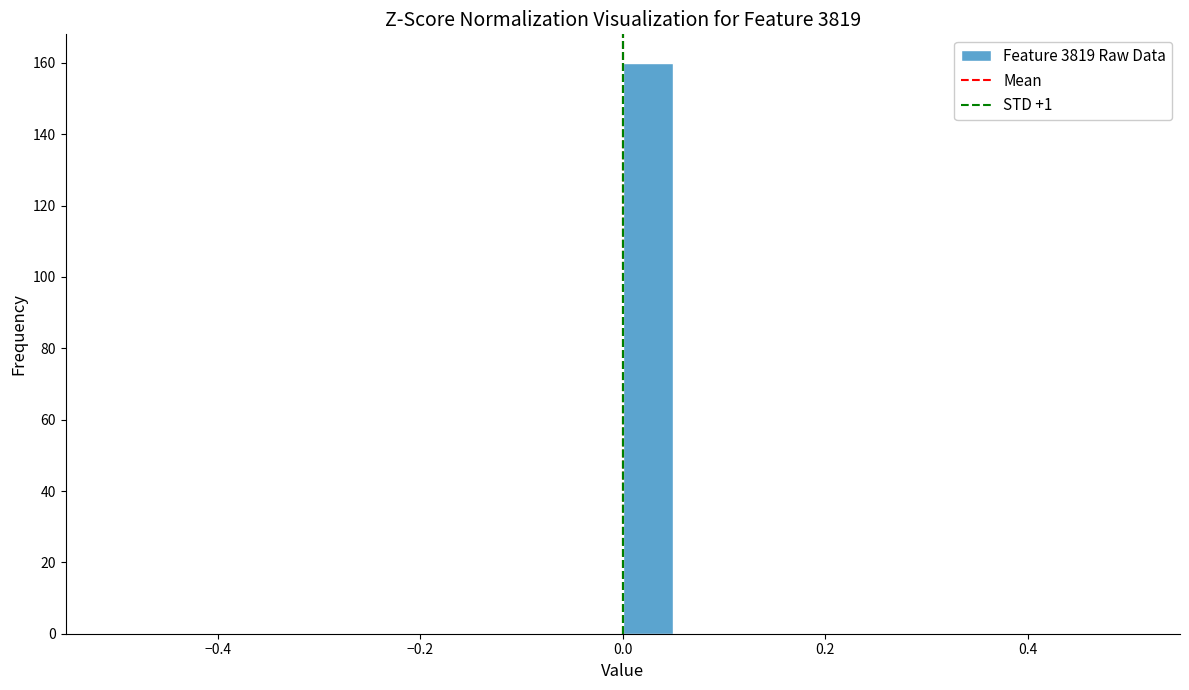

Around what value on the x-axis is the tallest bar? Give the approximate position of its centre, as read against the axis.

0.02